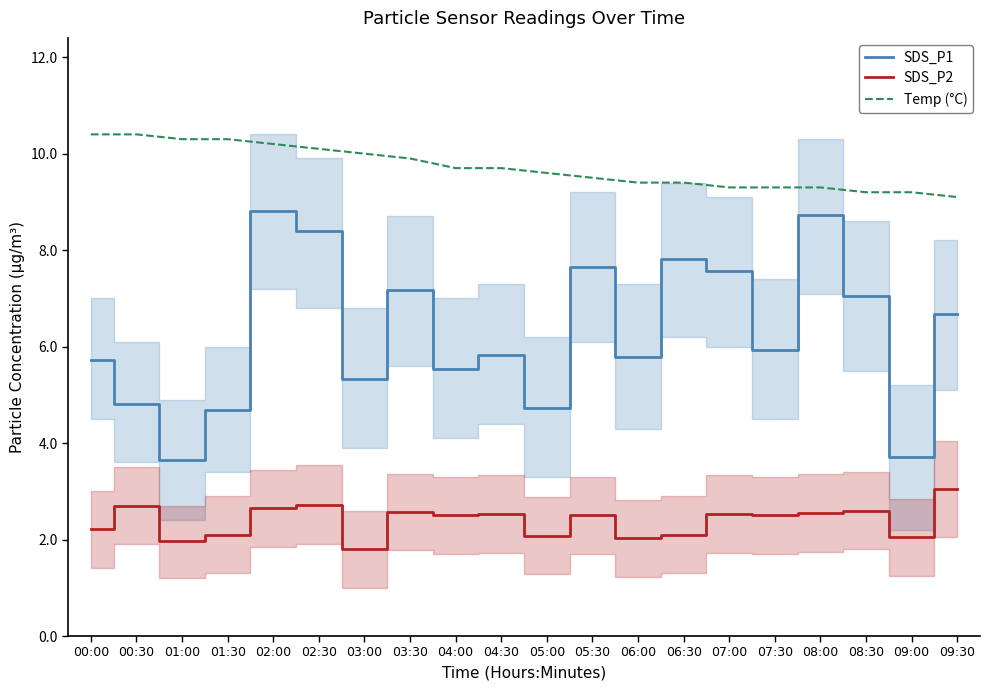

The value of SDS_P2 at 02:00 is 0.8. True or false?

False